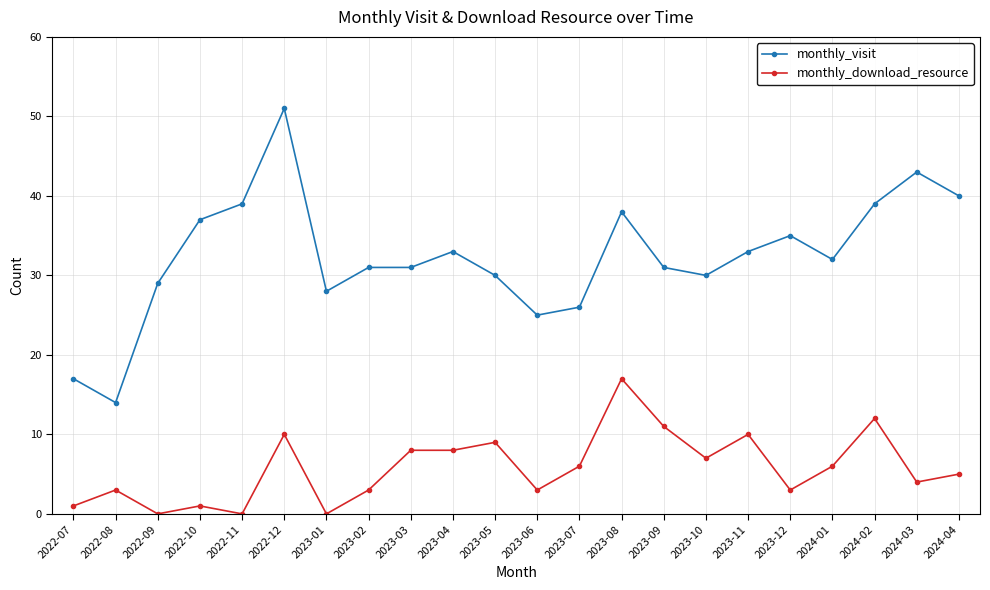

What is the label of the 8th point from the left?

2023-02